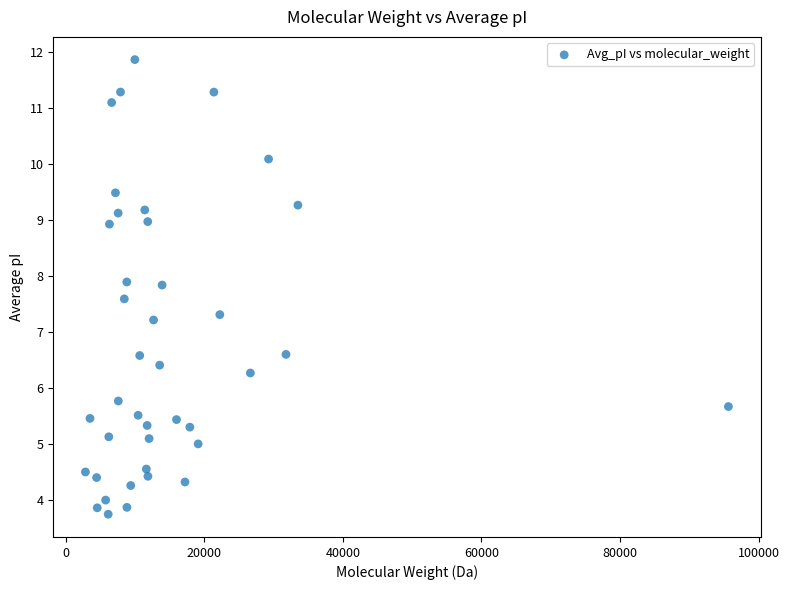

What is the range of X values (max minus min)?

92752.6